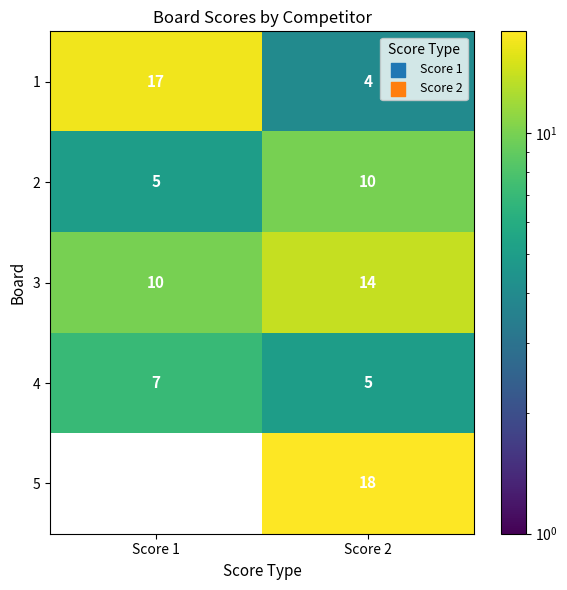

Which category has the lowest value in the 1 series?

Score 2